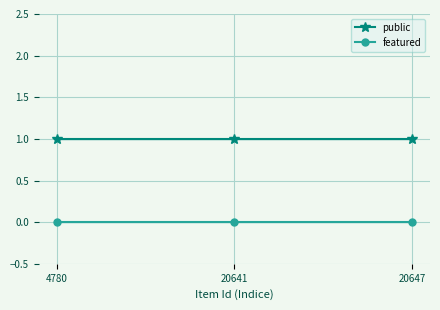

What is the total value across all series at 20647?

1